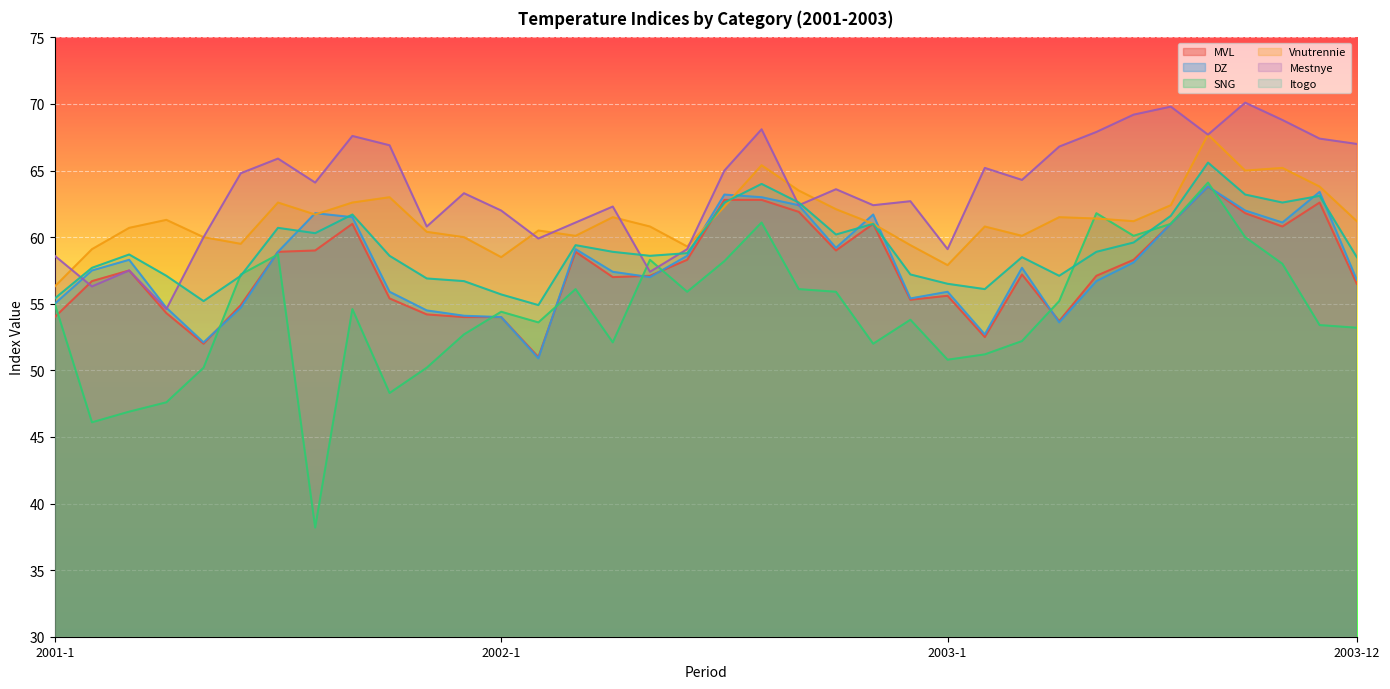

At 2001-1, list the series in order from smallest to largest.

MVL, DZ, SNG, Itogo, Vnutrennie, Mestnye